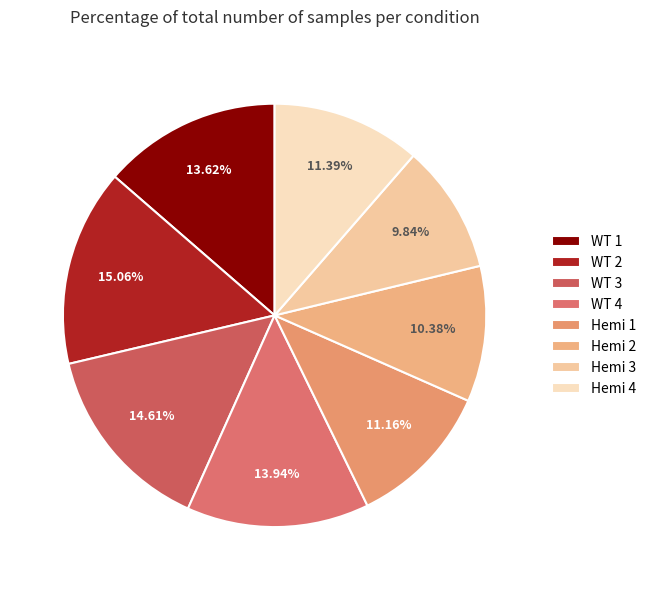

Which category has the biggest portion of the pie?

WT 2